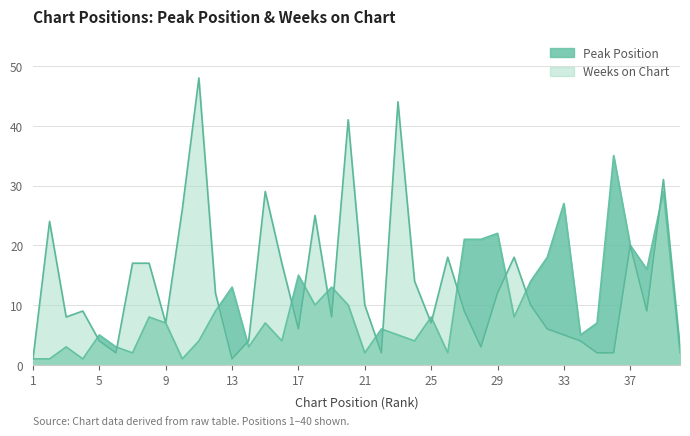

At how many categories does at least one series exceed 42?

2